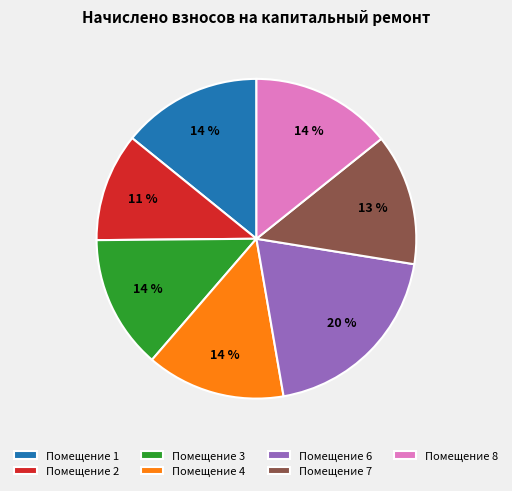

Approximately how many times larger is the value at Помещение 1 compared to Помещение 3?

1.0